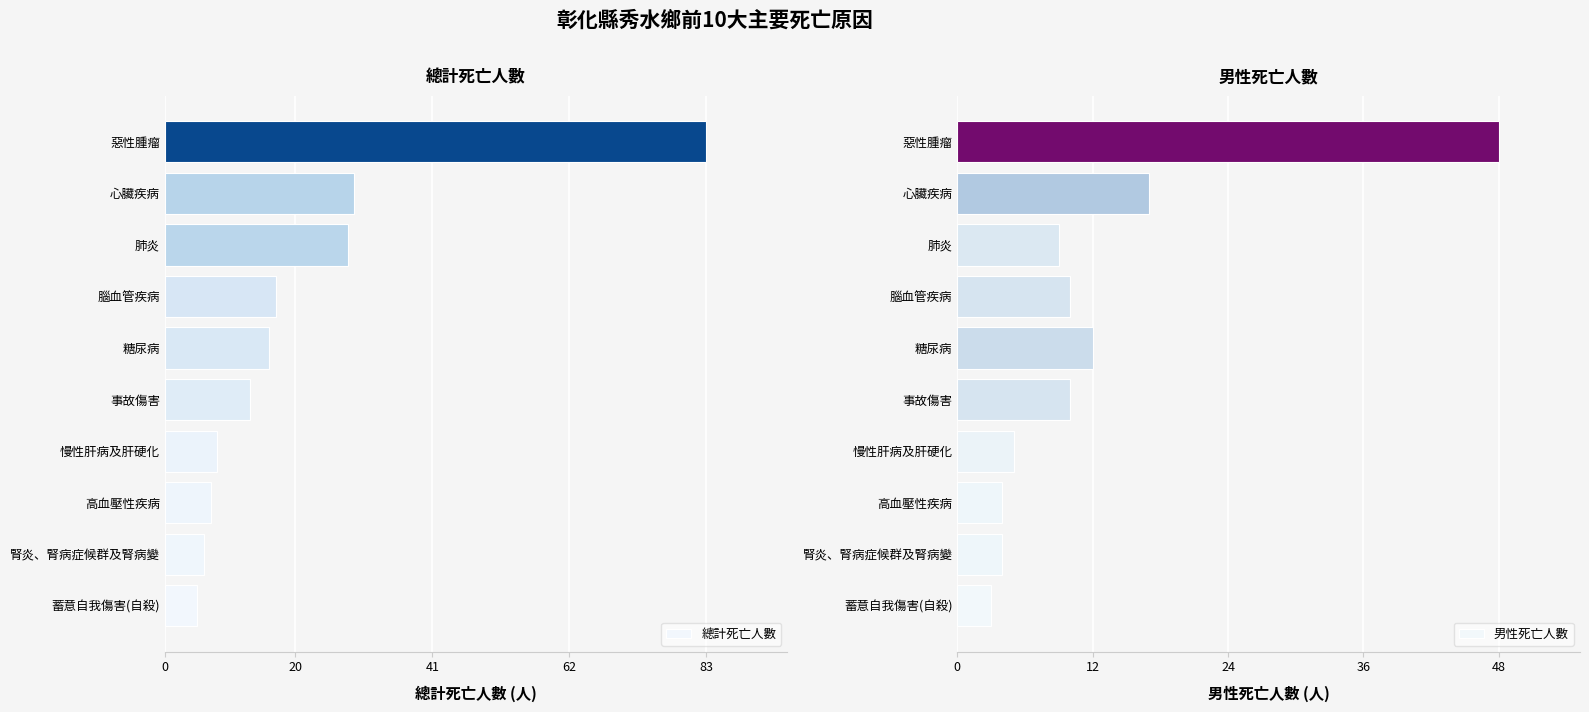

List the series in order of their overall mean, highest first.

總計死亡人數, 男性死亡人數